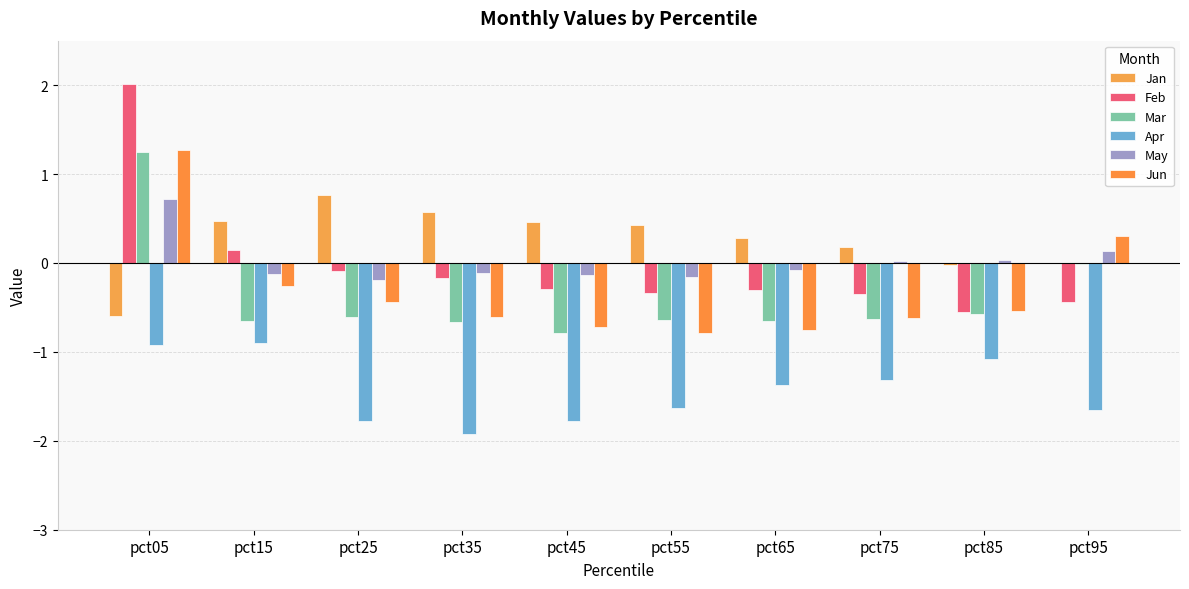

How many data points does each series have?

10